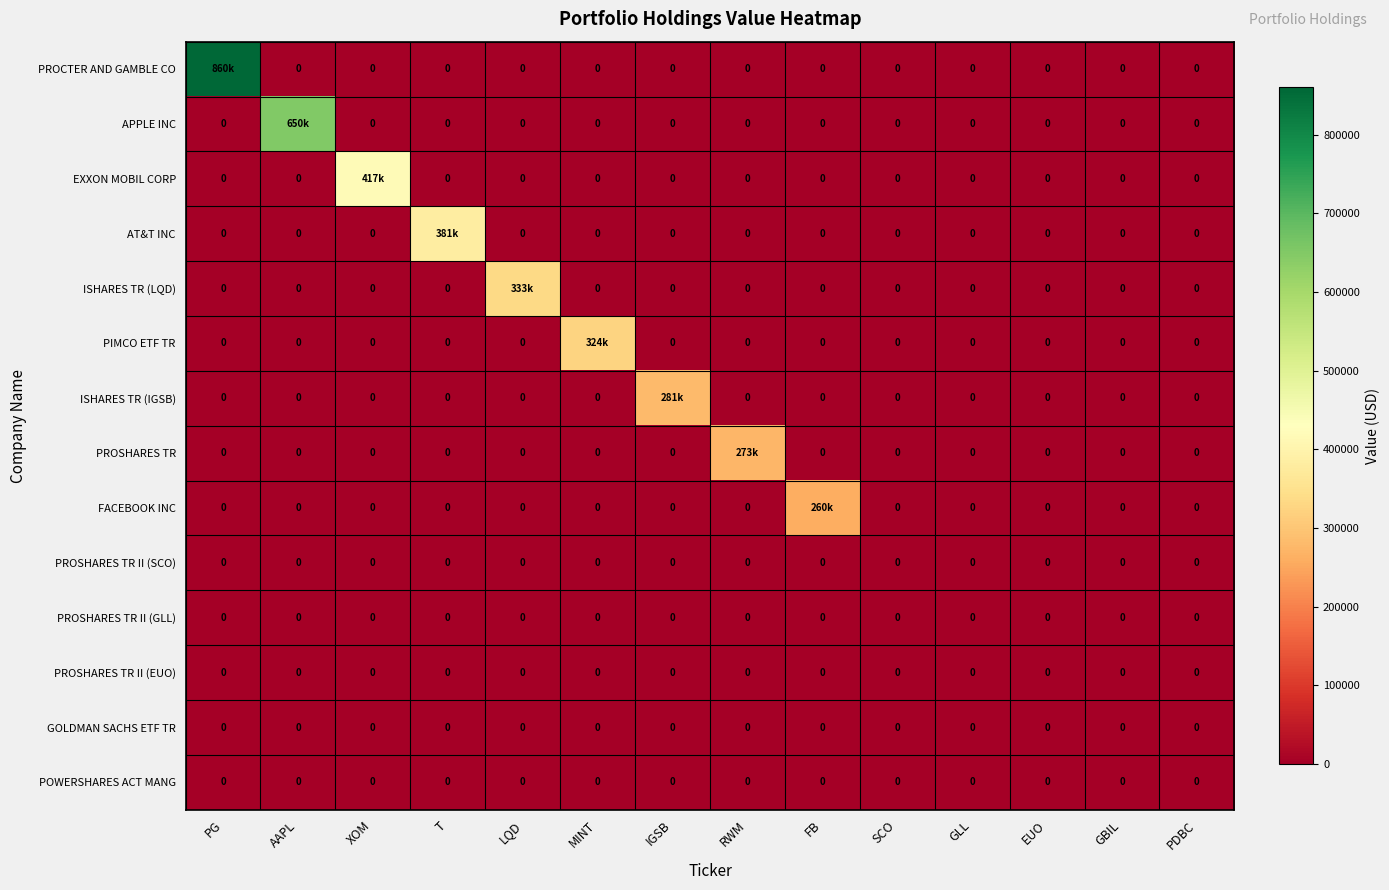

Which has a higher value, GBIL or XOM?

GBIL